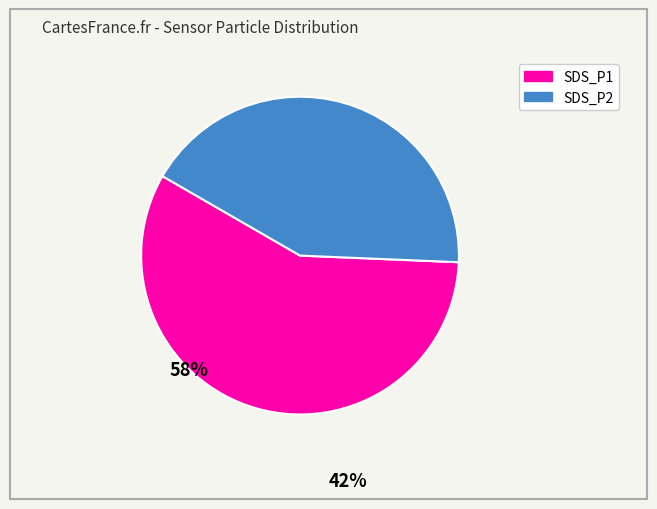

Which category has the smallest portion of the pie?

SDS_P2